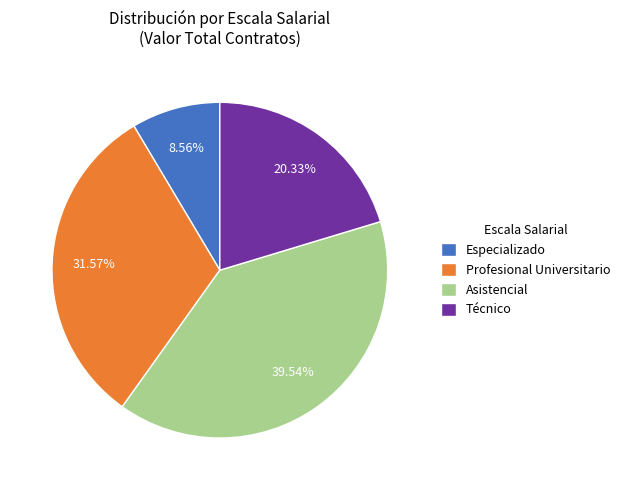

Which category has the smallest portion of the pie?

Especializado